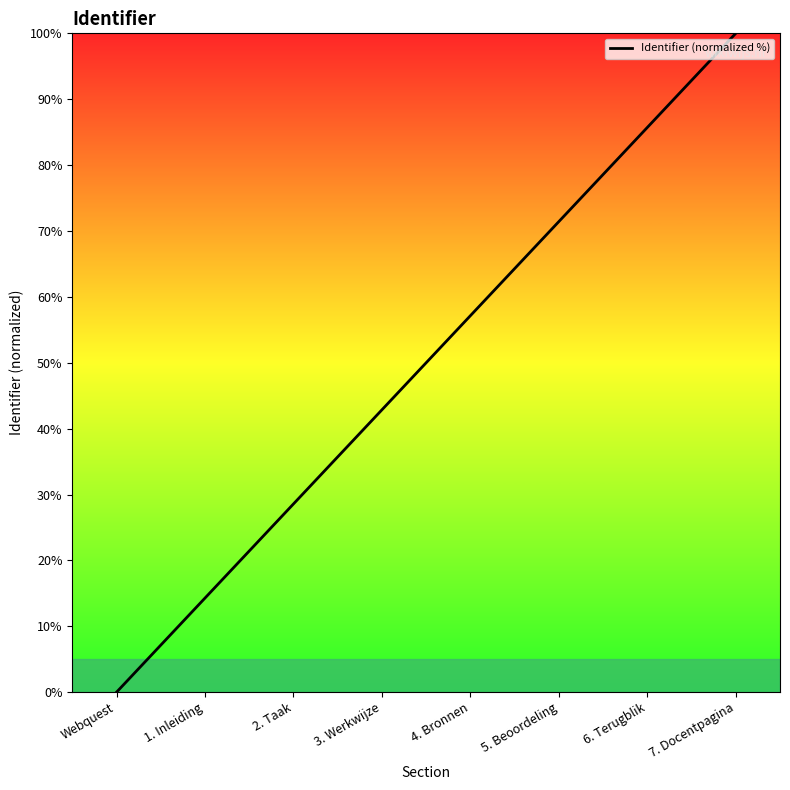

What is the difference between the values at 5. Beoordeling and Webquest?

71.4